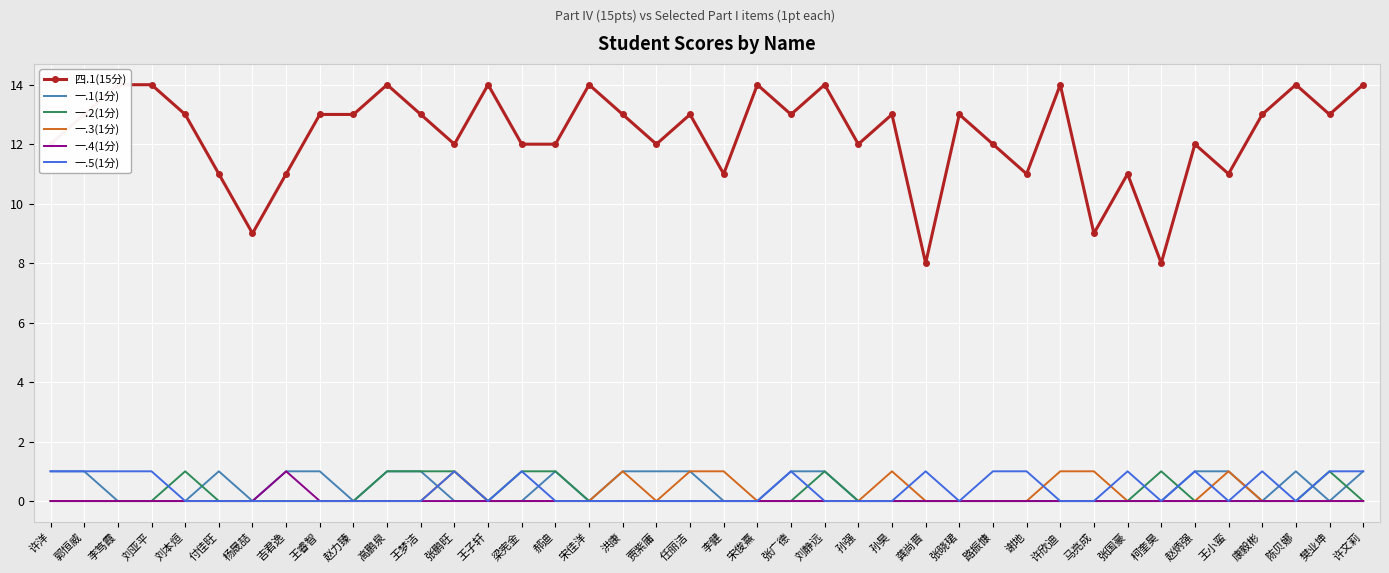

What is the sum of the 四.1(15分) values at 郭恒威 and 谢地?

24